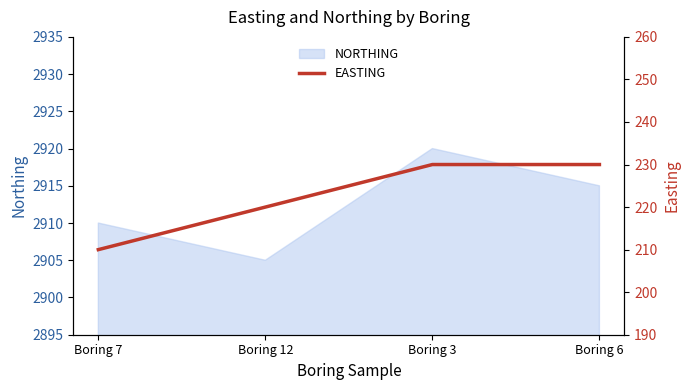

What is the minimum value shown in the chart?

210